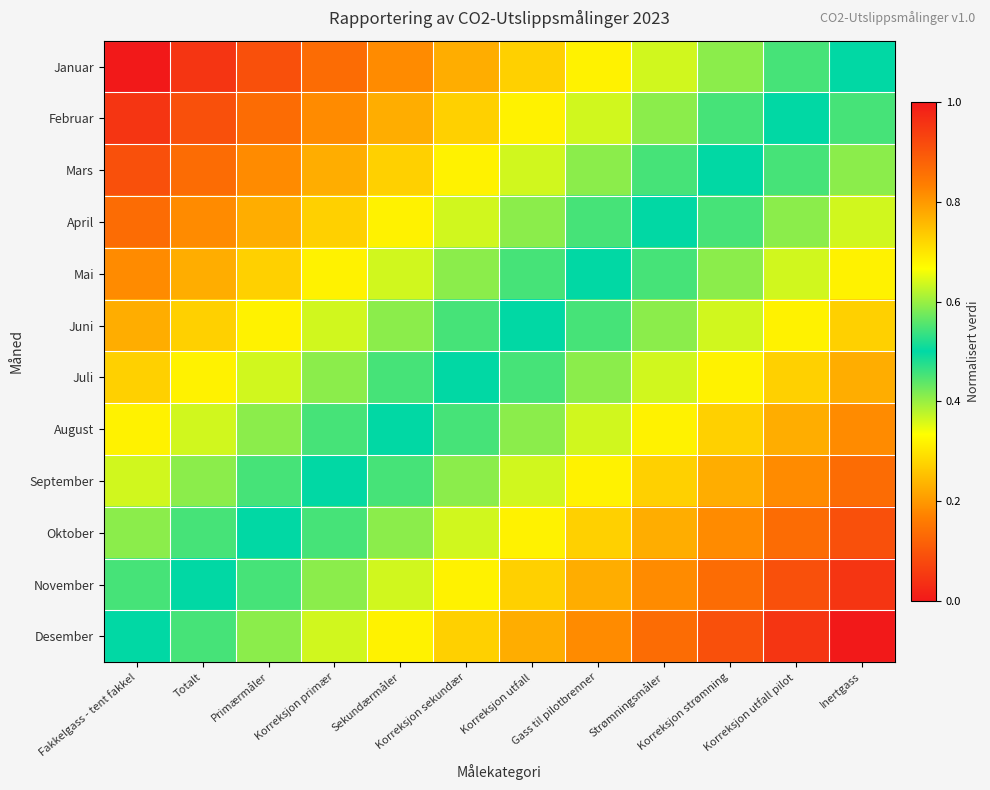

Which category has the highest value across all series?

Inertgass